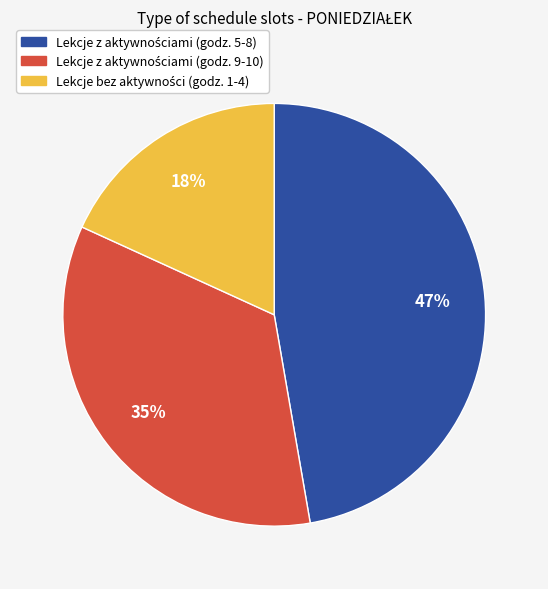

To the nearest percent, what is the difference between the largest and smallest slice percentages?

29%